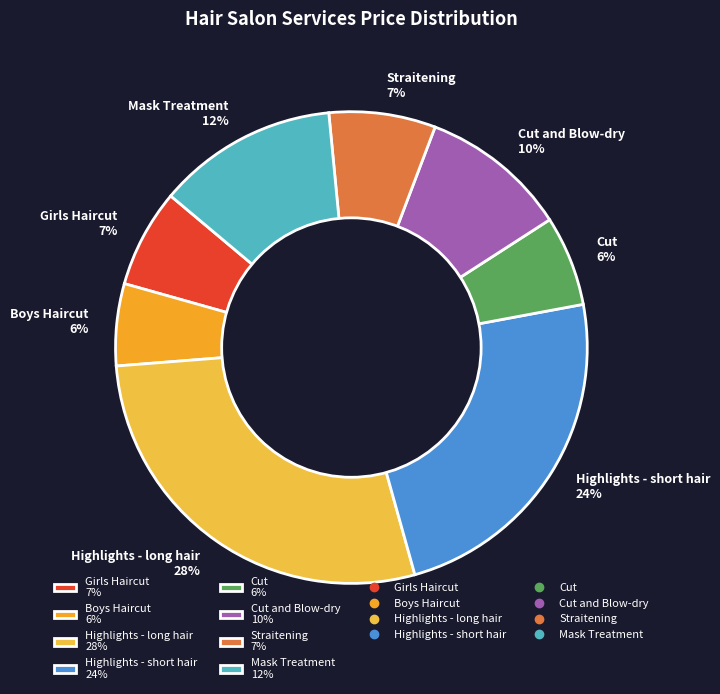

To the nearest percent, what portion does Cut 6% represent?

6%